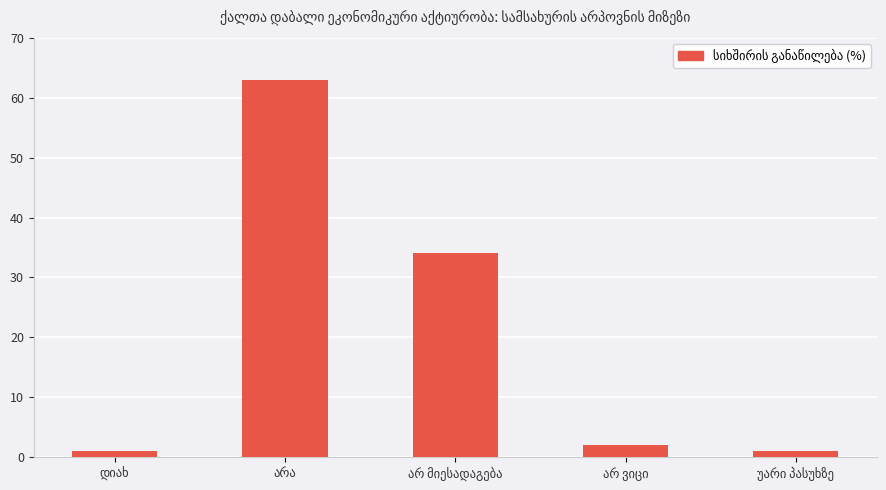

What is the difference between the maximum and second lowest values?

62